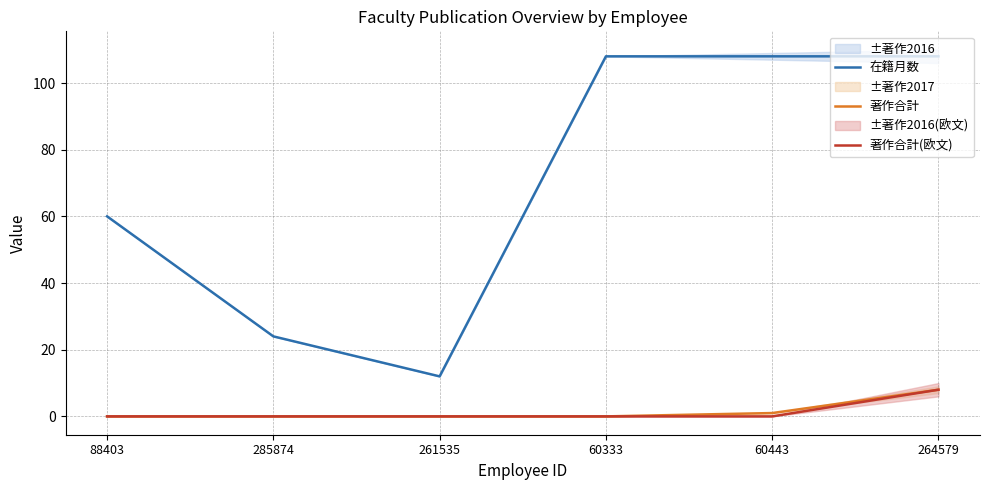

Which has a higher value, 261535 or 60333?

60333